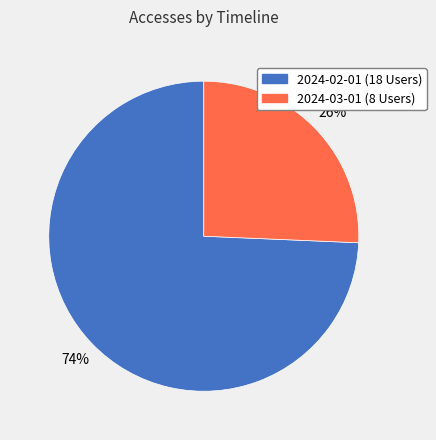

How many slices are in this pie chart?

2